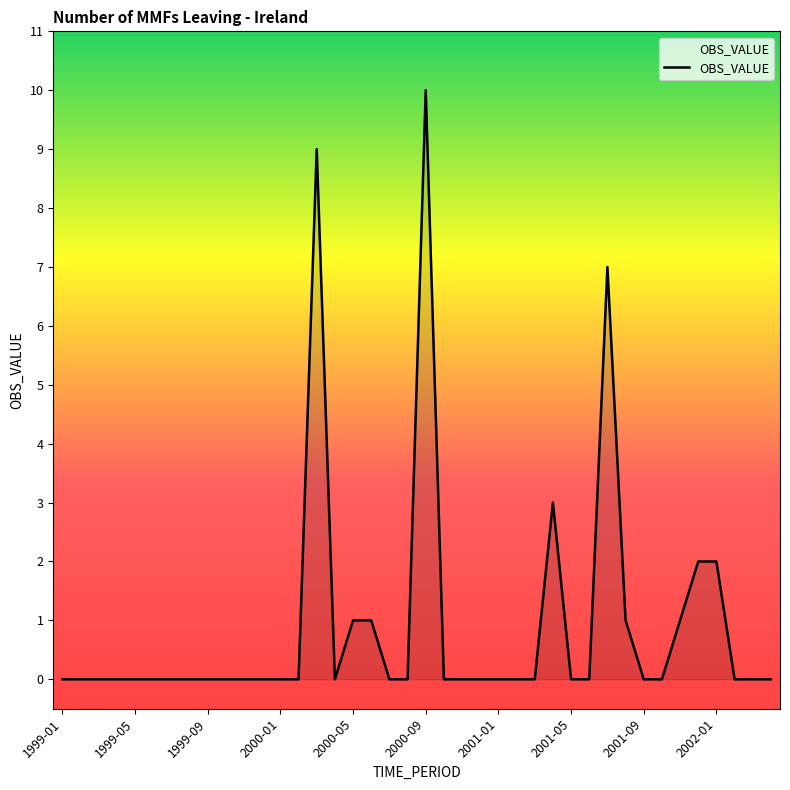

What is the difference between the maximum and minimum values?

10